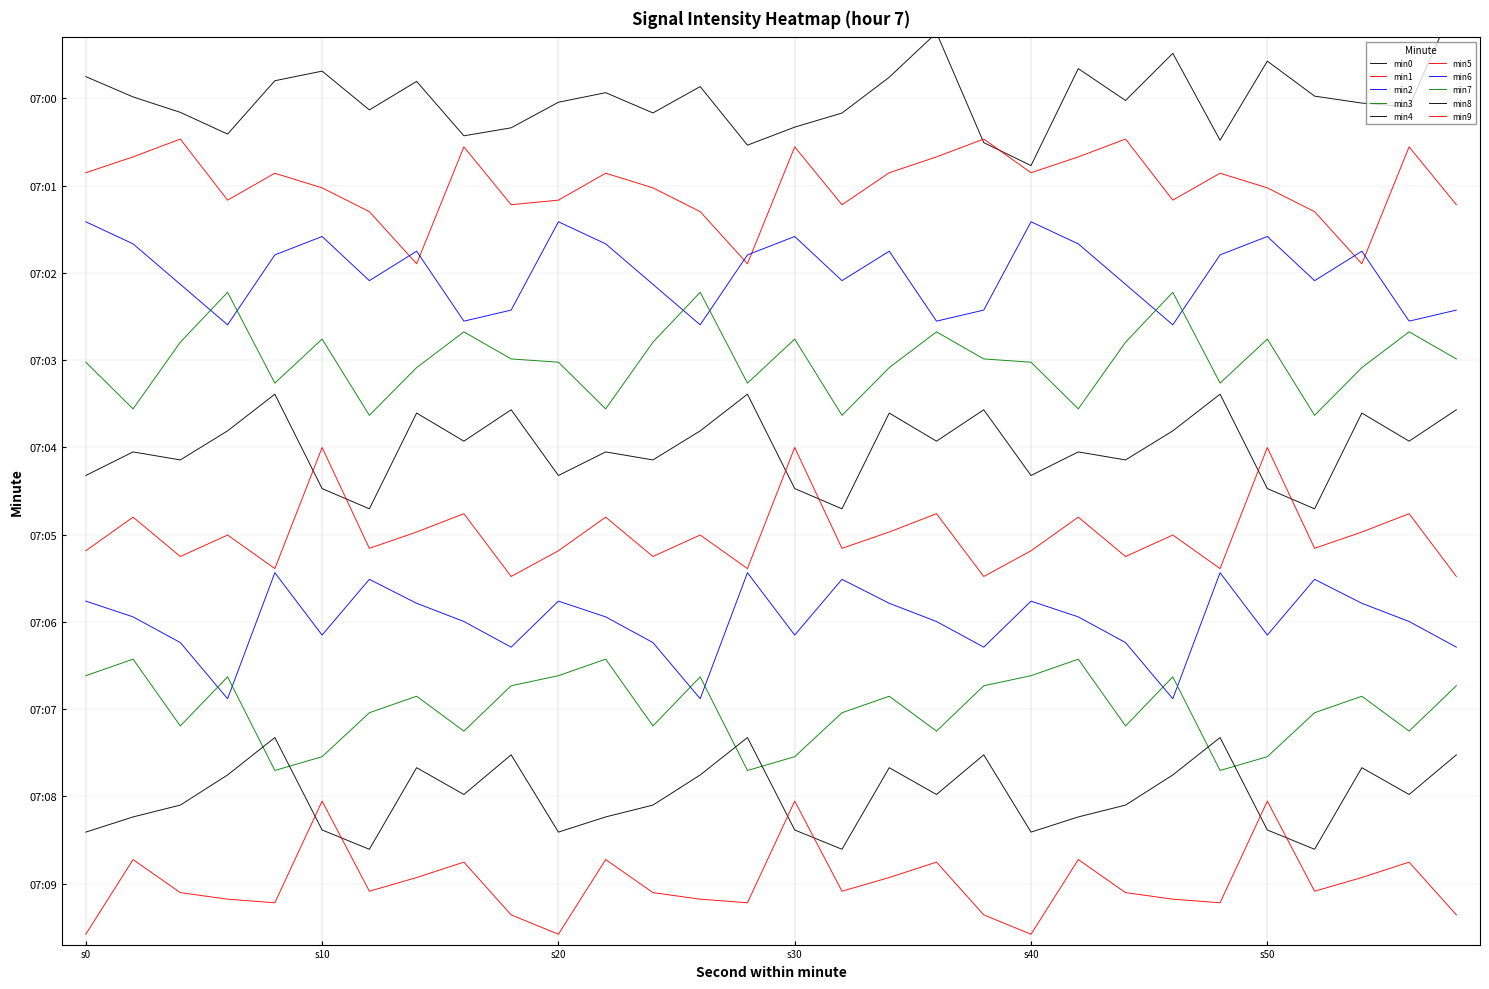

What is the difference between the maximum and minimum values in the min9 series?

1.5